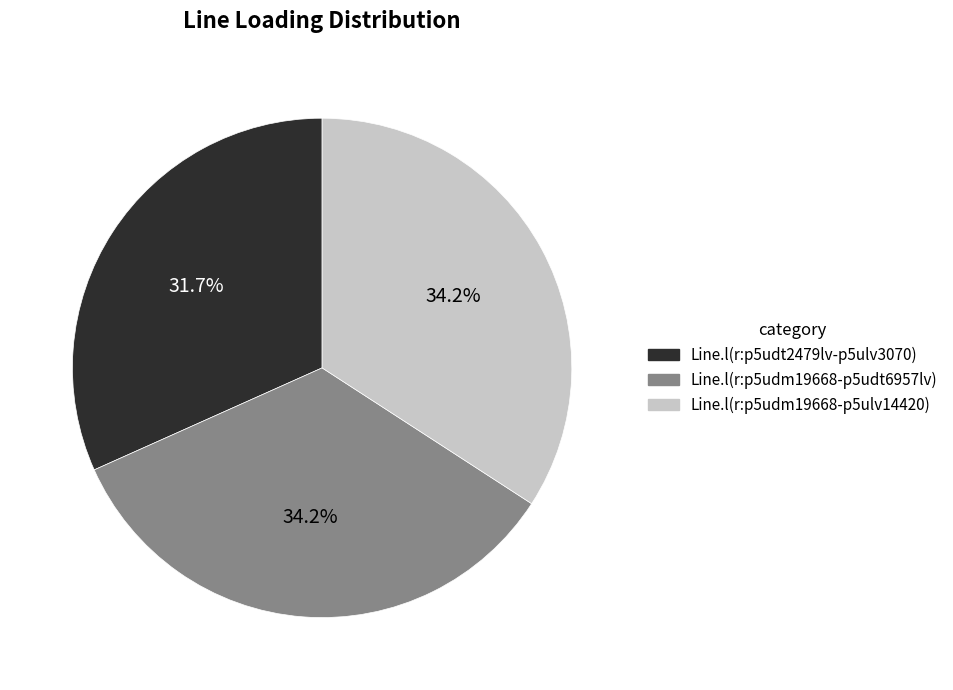

To the nearest percent, what portion does Line.l(r:p5udm19668-p5udt6957lv) represent?

34%